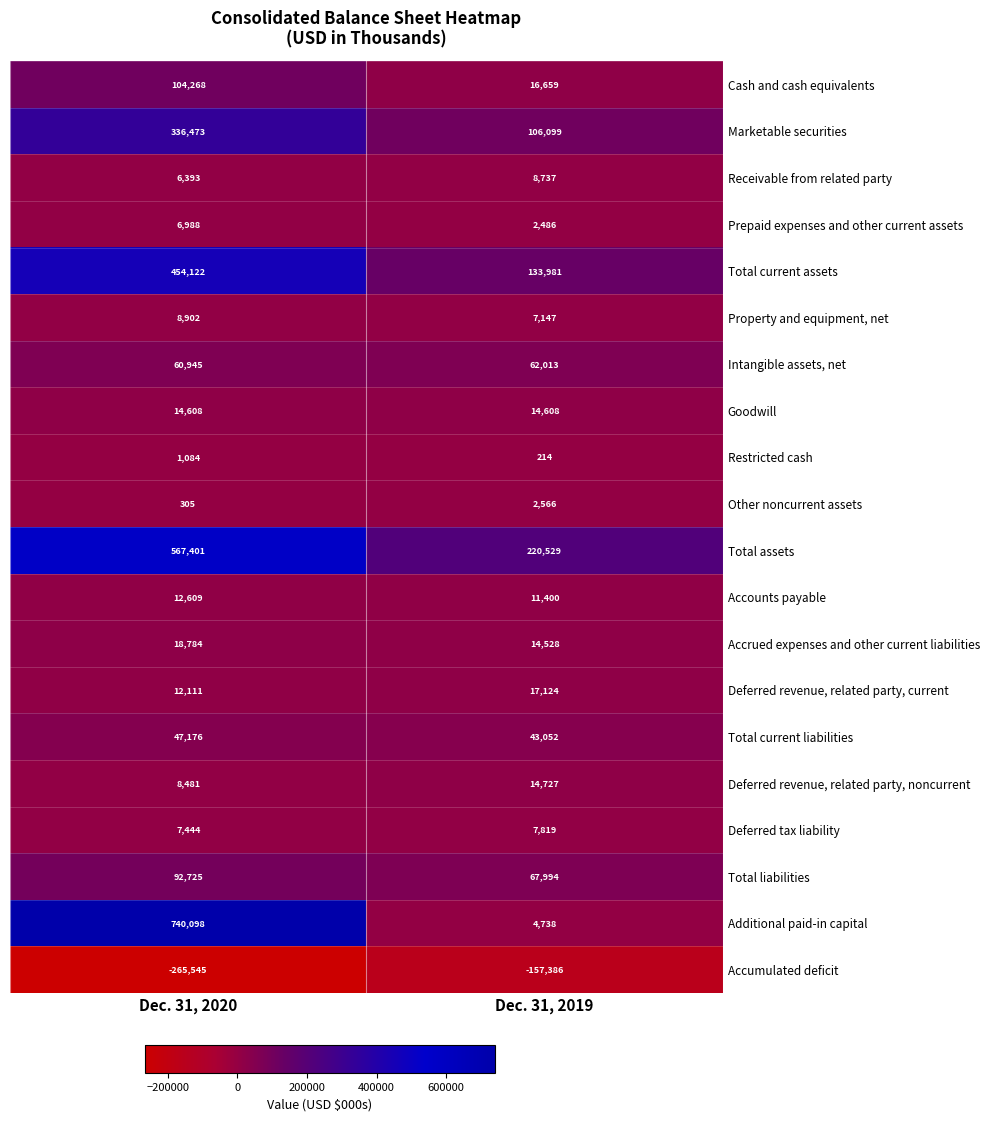

List the series in order of their peak value, lowest first.

Accumulated deficit, Restricted cash, Other noncurrent assets, Prepaid expenses and other current assets, Deferred tax liability, Receivable from related party, Property and equipment, net, Accounts payable, Goodwill, Deferred revenue, related party, noncurrent, Deferred revenue, related party, current, Accrued expenses and other current liabilities, Total current liabilities, Intangible assets, net, Total liabilities, Cash and cash equivalents, Marketable securities, Total current assets, Total assets, Additional paid-in capital